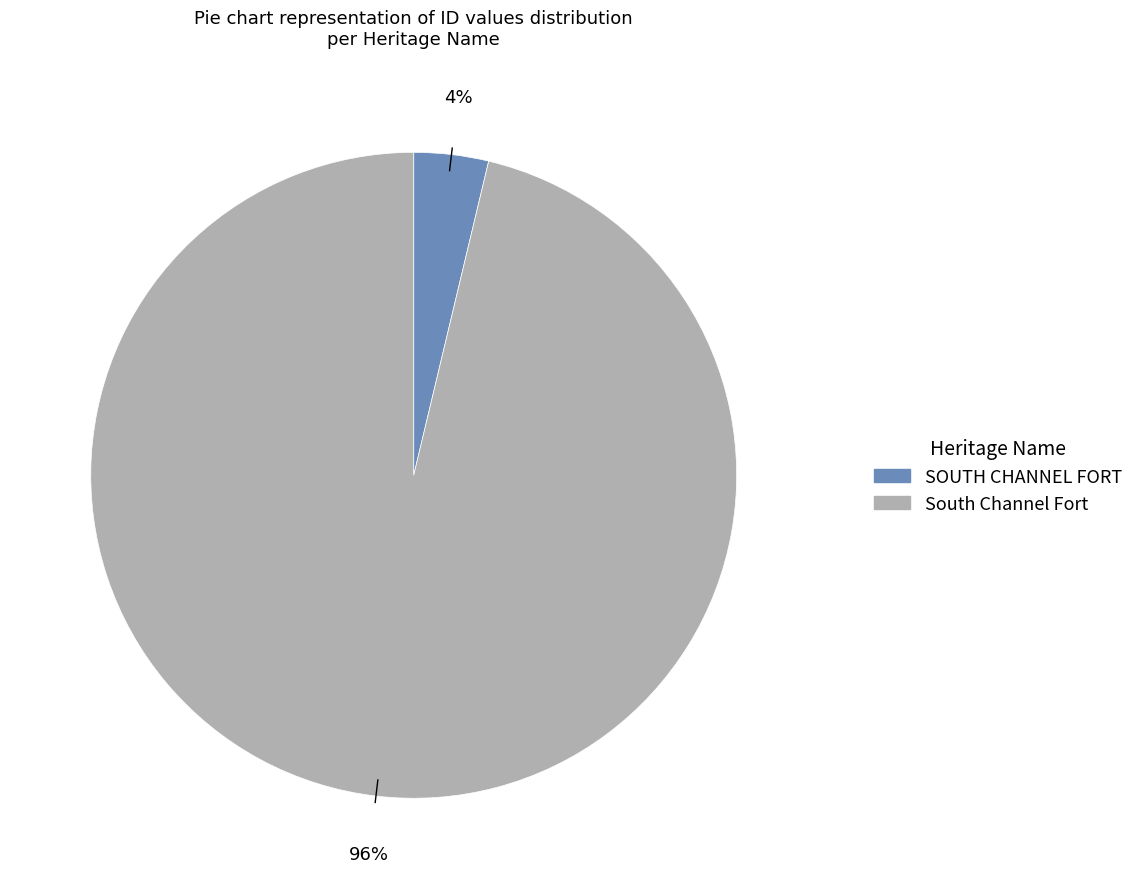

Is the sum of South Channel Fort and SOUTH CHANNEL FORT greater than half?

Yes